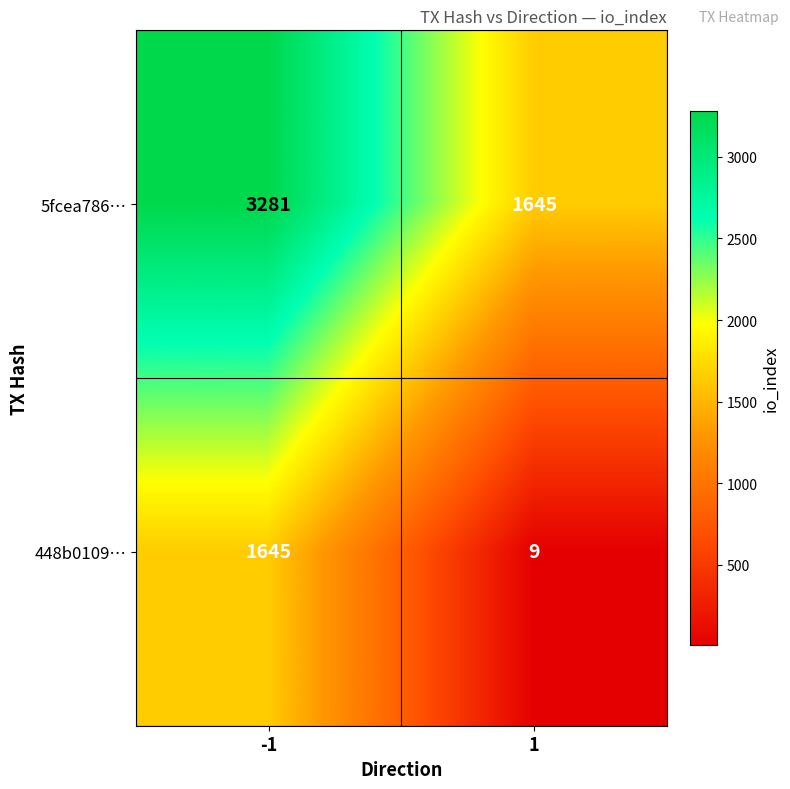

Reading left to right, what are all the values shown in this chart?

5fcea786…: -1=3281	1=1645
448b0109…: -1=1645	1=9